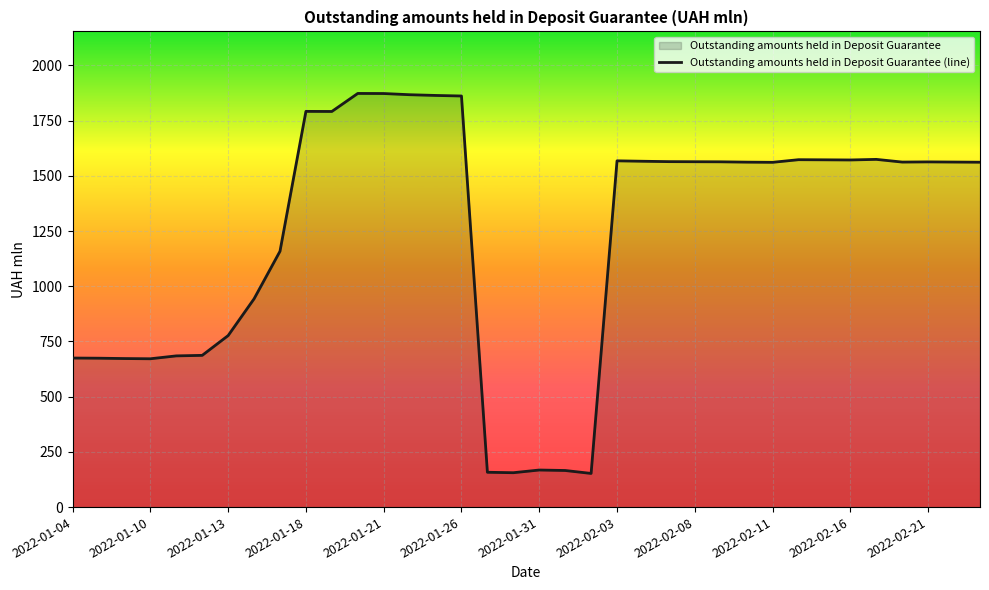

True or false: there are more than 0 points higher than both neighbors.

True